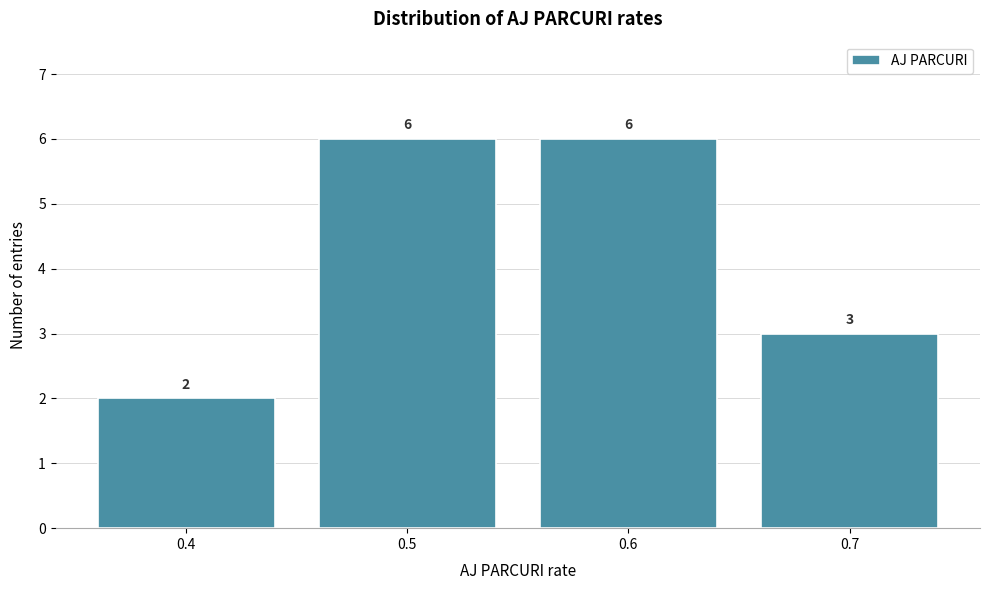

Reading left to right, transcribe this chart: for each bar, give the range it covers on the x-axis and its height.

0.35 to 0.45: 2
0.45 to 0.55: 6
0.55 to 0.65: 6
0.65 to 0.75: 3